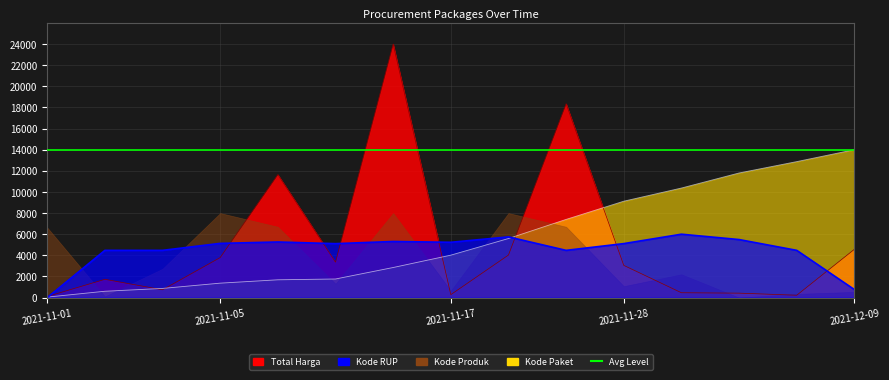

Between 2021-11-24 and 2021-12-07, which series saw the biggest shift?

Total Harga